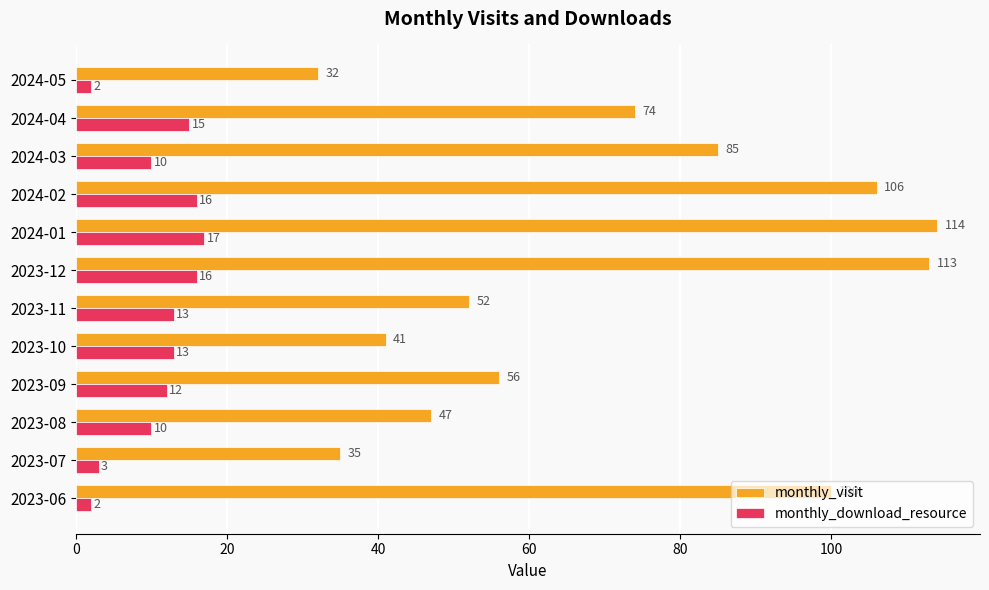

True or false: monthly_visit has a value of 52 at 2023-11.

True